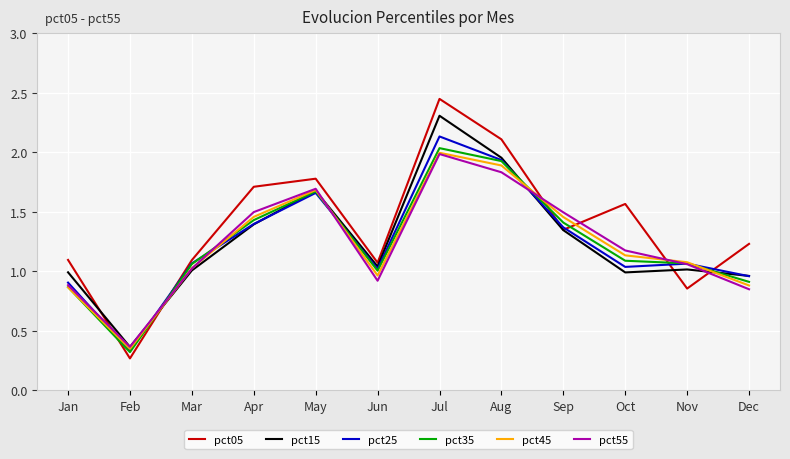

Which series changed the most between Mar and Jul?

pct05